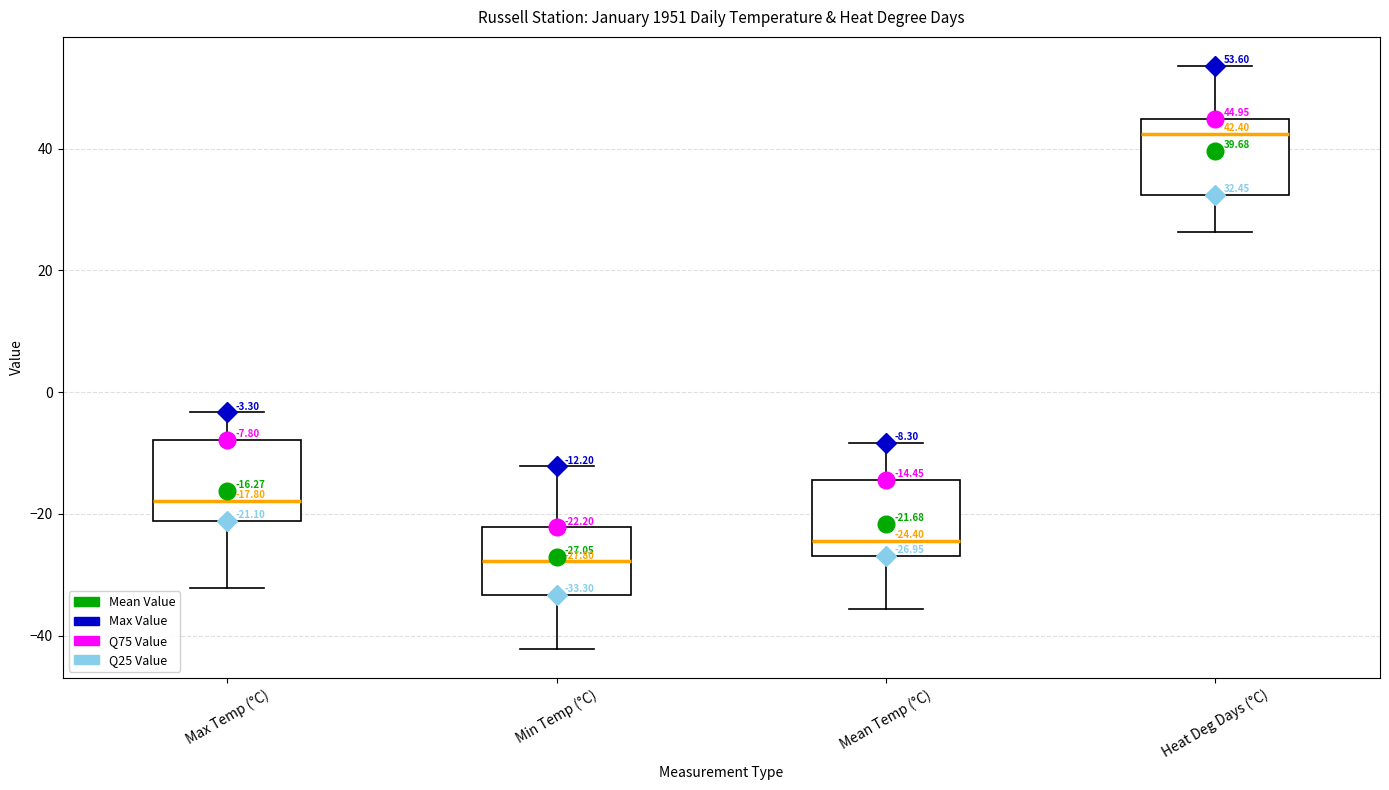

Which box's median line is the highest?

Heat Deg Days (°C)